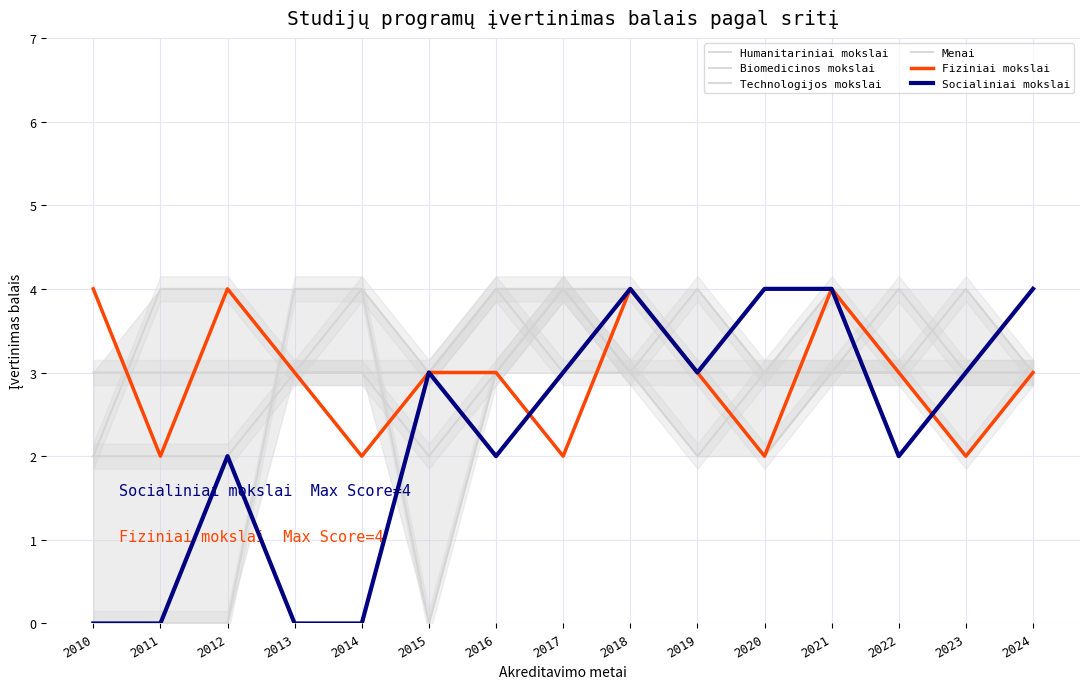

What is the spread (max minus min) of values at 2014?

4